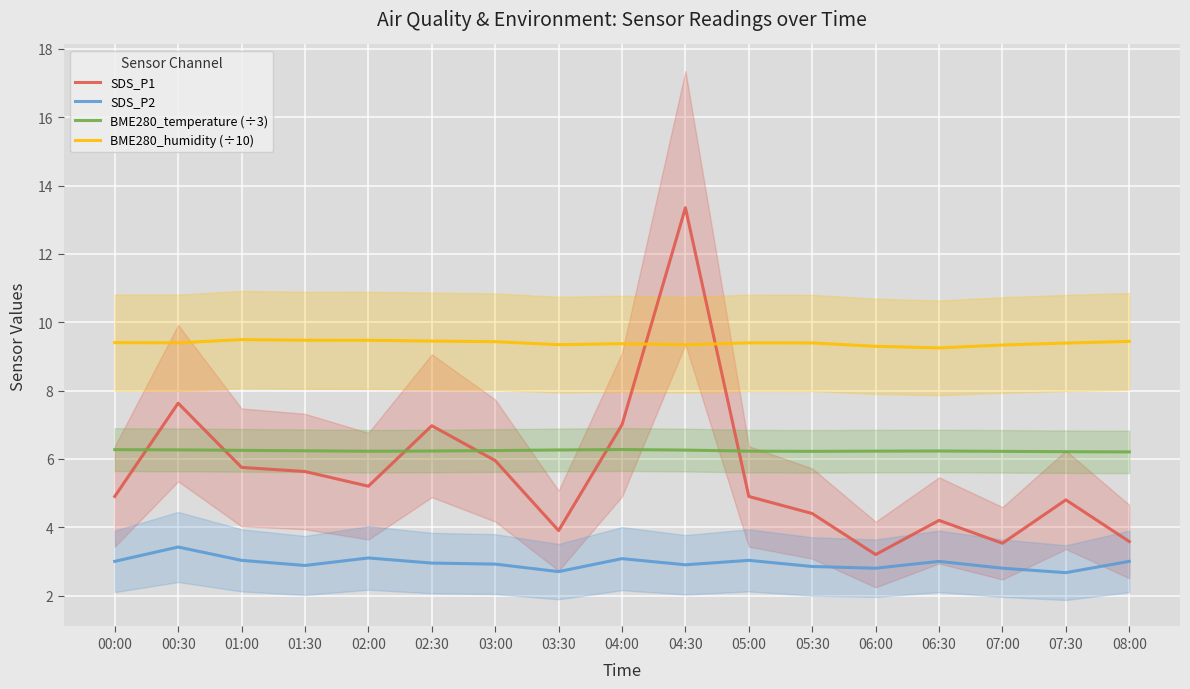

At which category is the sum across all series the highest?

04:30